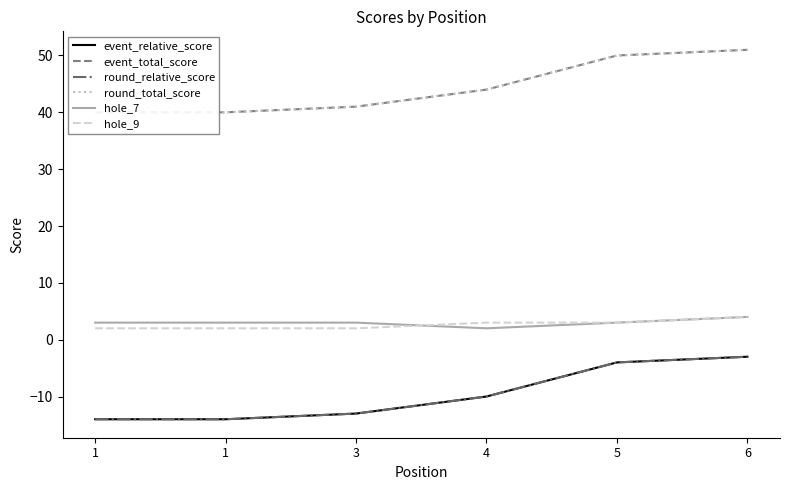

What is the sum of the hole_7 values at 1 and 1?

6